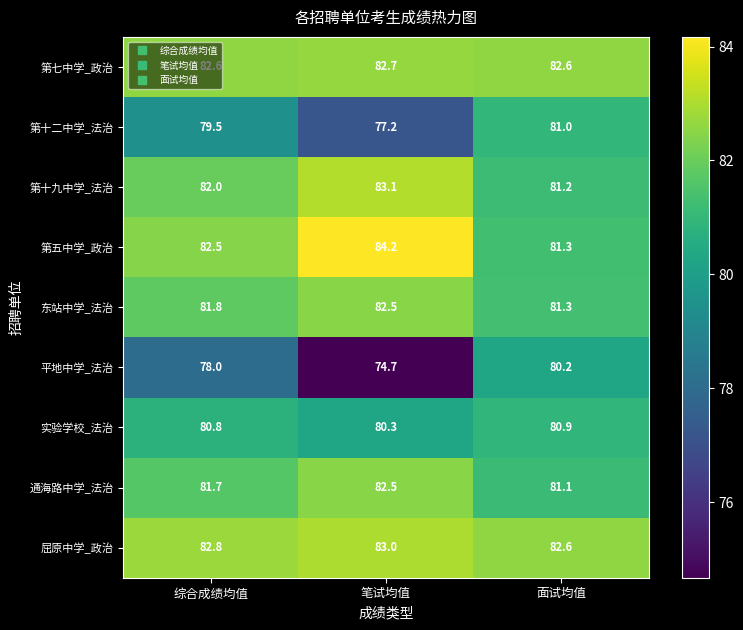

Which series has the largest range (max minus min)?

平地中学_法治